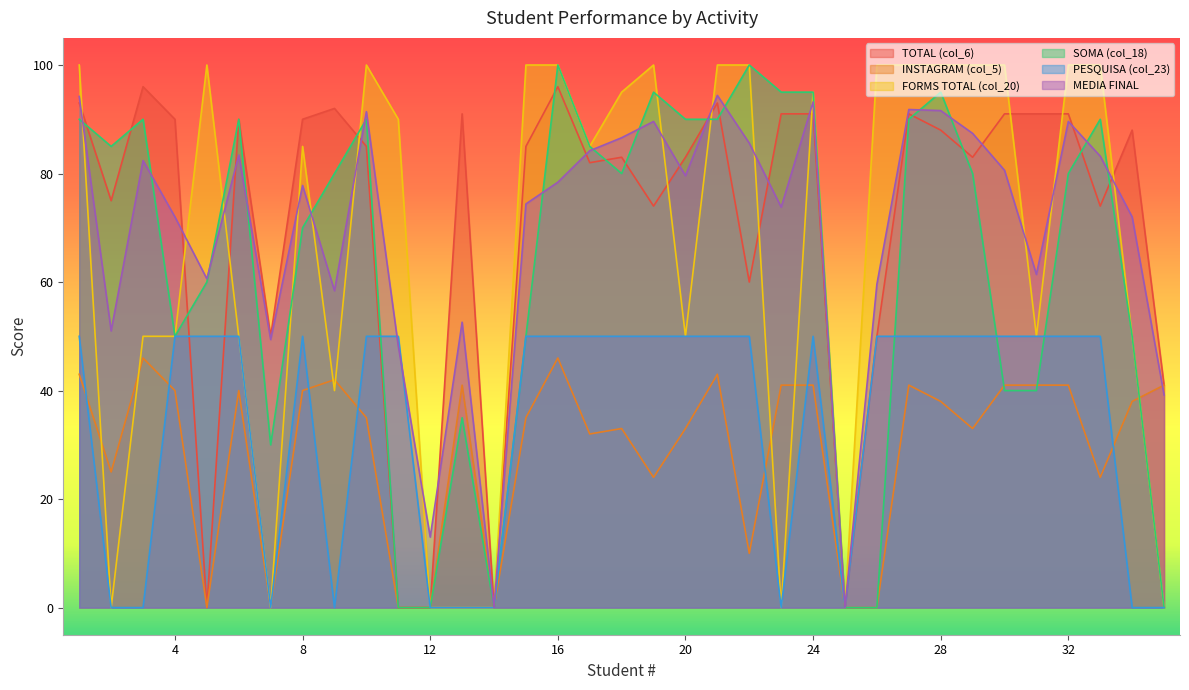

What is the difference between the second highest and second lowest values in the FORMS TOTAL (col_20) series?

100.0